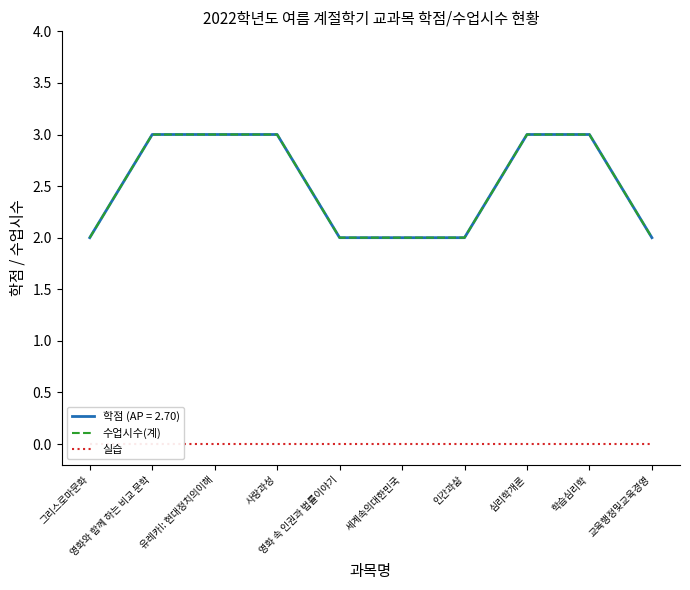

Rank the series at 영화와 함께 하는 비교 문학 from highest to lowest value.

수업시수(계), 실습